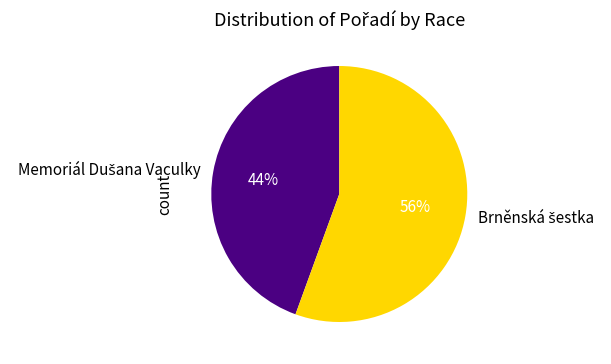

Is there any slice that represents more than half of the pie?

Yes